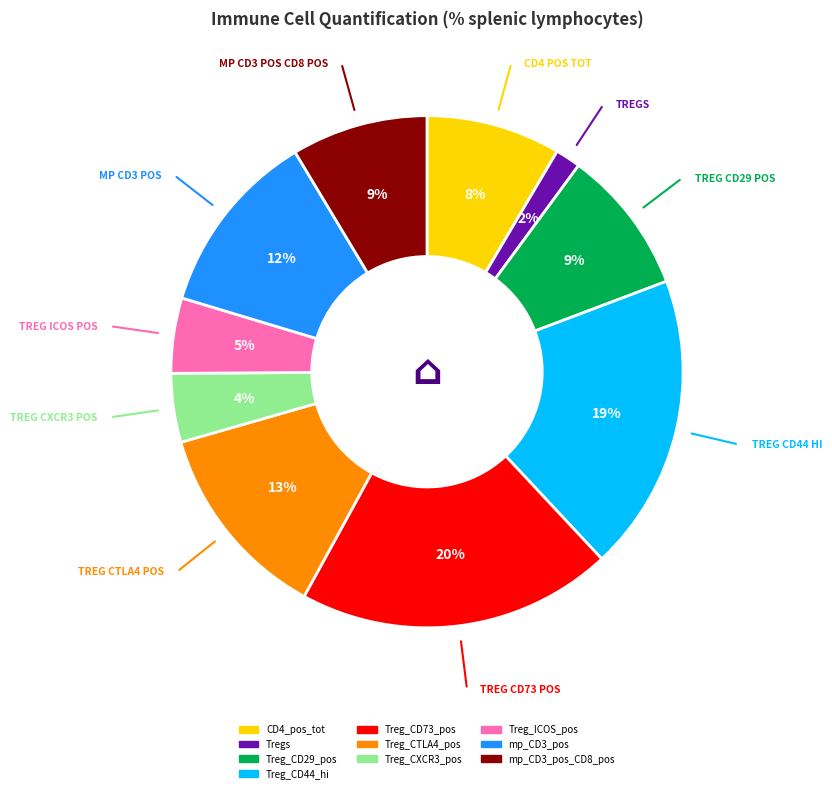

To the nearest percent, what is the average slice percentage?

10%